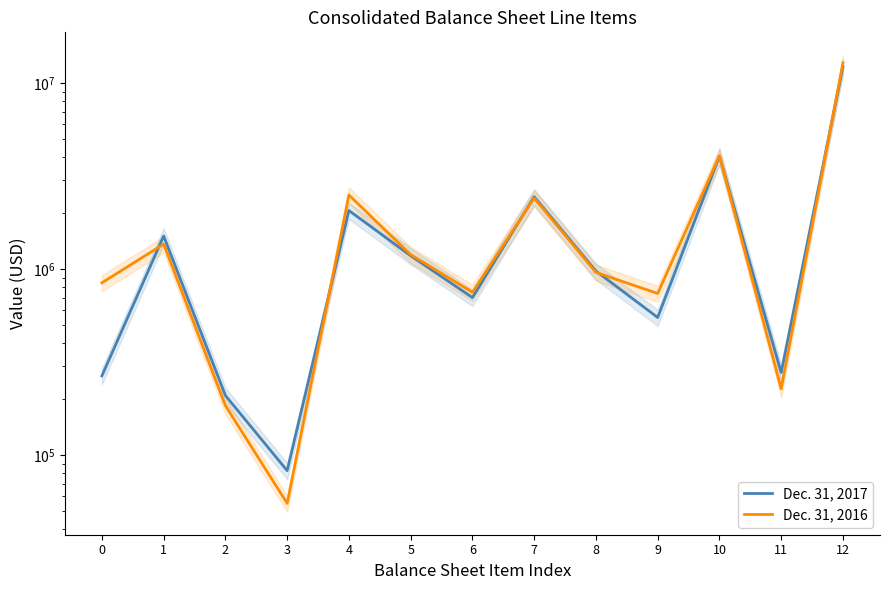

At which label does Dec. 31, 2016 reach its peak?

12